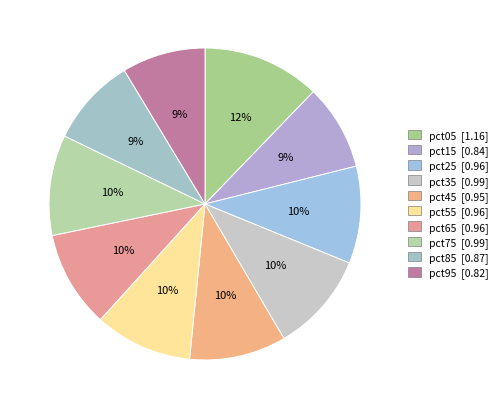

To the nearest percent, what is the combined percentage of pct15 and pct25?

19%